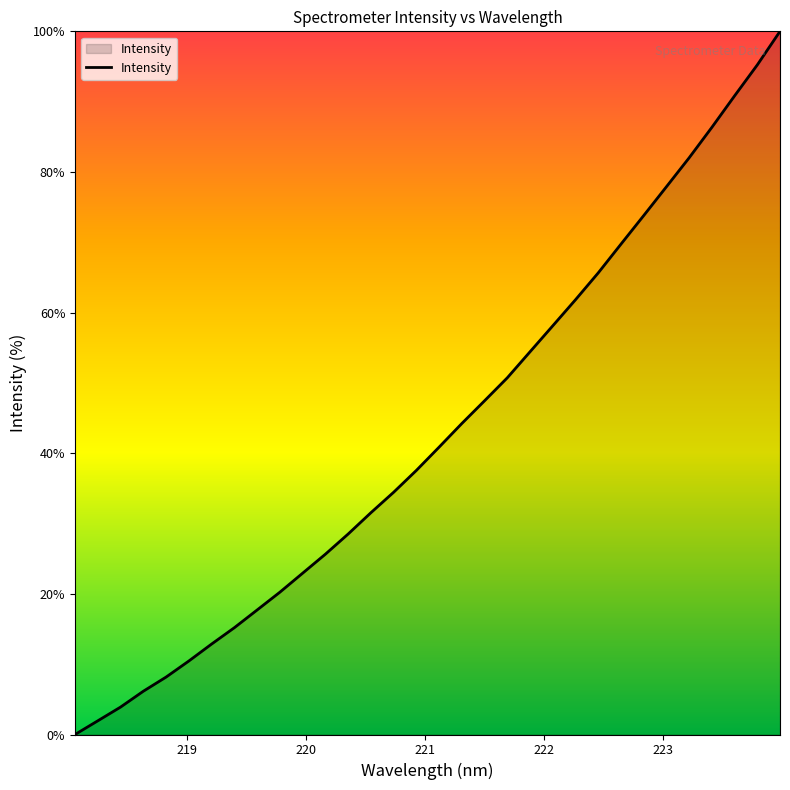

What is the difference between the maximum and minimum values?

100.0